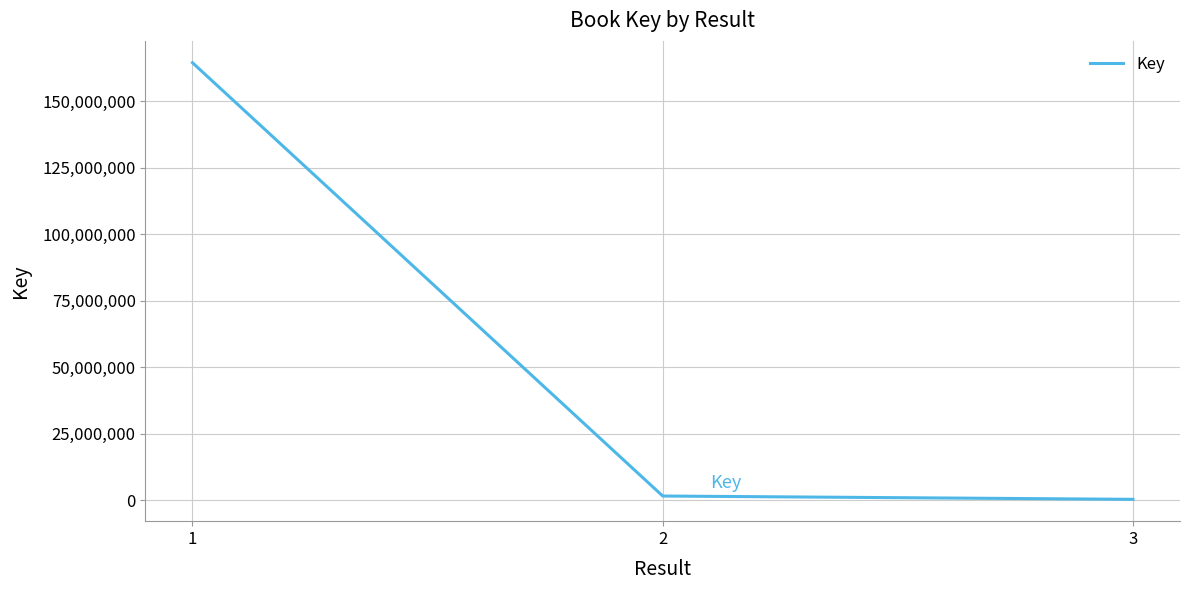

What is the greatest value displayed?

164451313